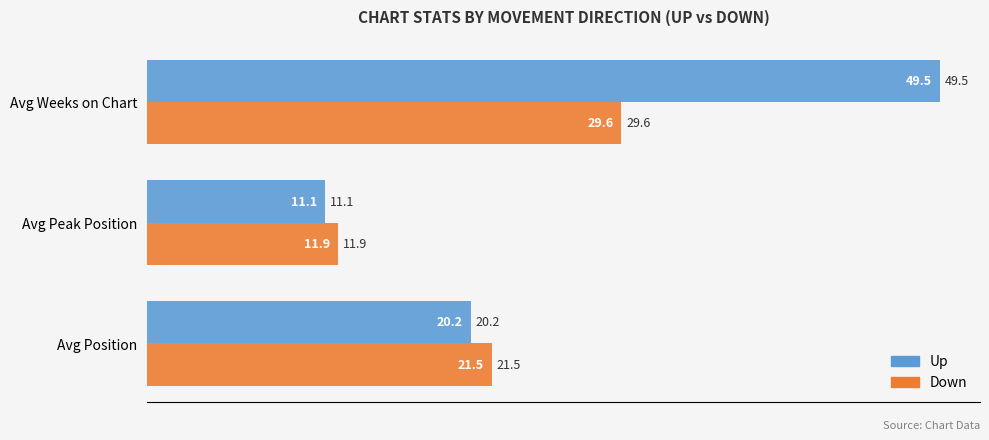

What is the sum of all Down values?

63.0